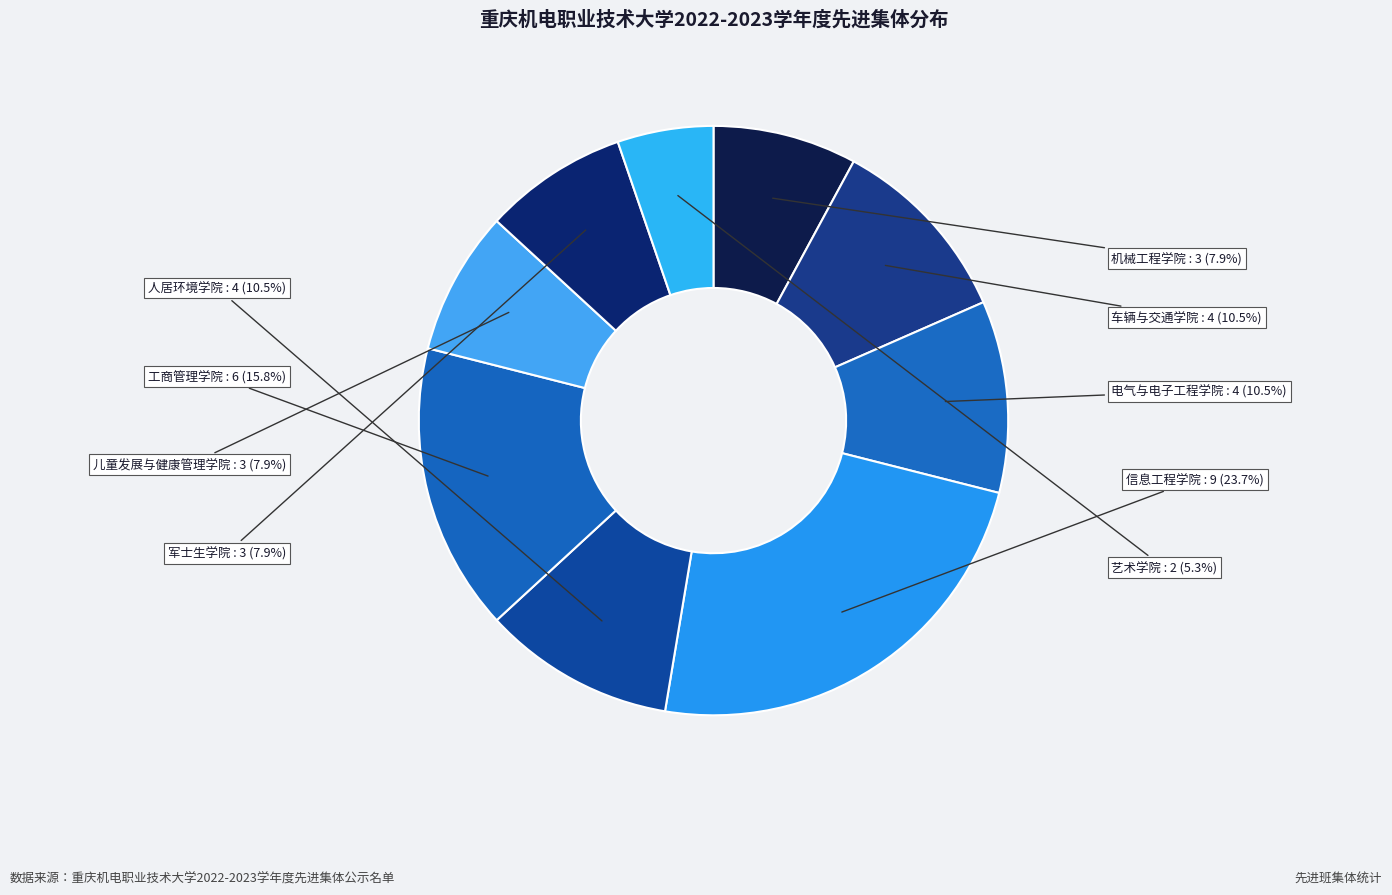

How many segments does this pie chart have?

9